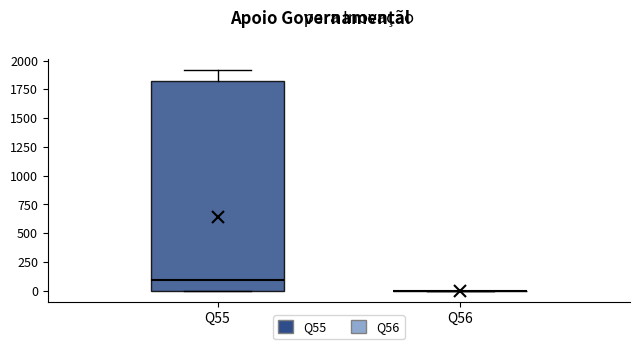

Reading left to right, read every box against the y-axis: the position of its median line, the range the box covers, and the ends of its whiskers. The values are not printed on the chart, so give them approximately, as read against the axis.

Q55: median 100, box 0 to 1800, whiskers 0 to 1900
Q56: box collapsed to a line at 0, whiskers 0 to 0